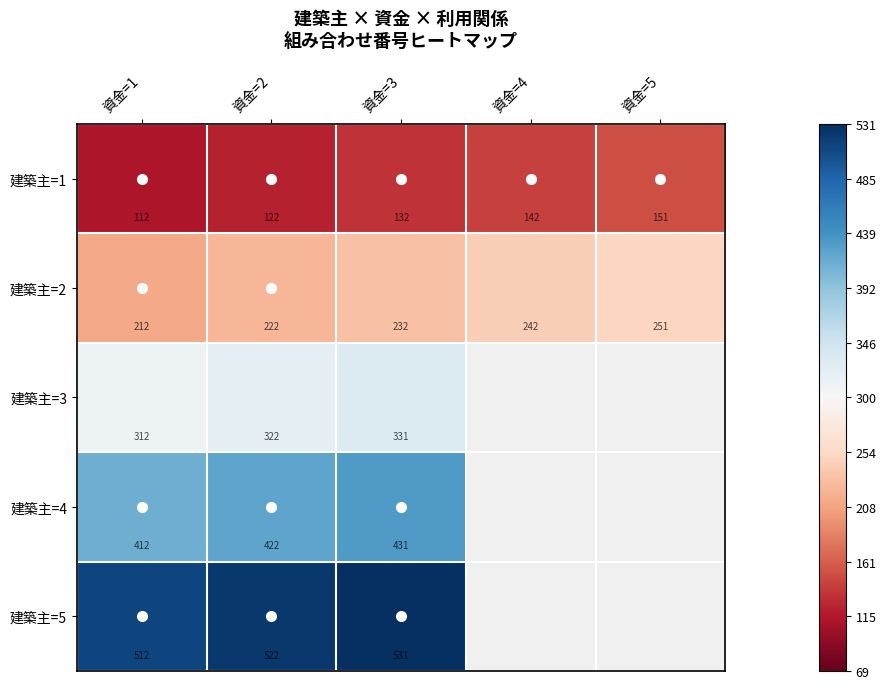

What is the maximum value shown in the chart?

1.0